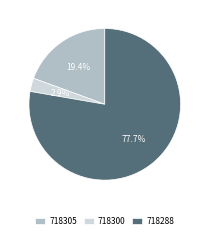

Is it true that 718300 is 3% of the pie?

True